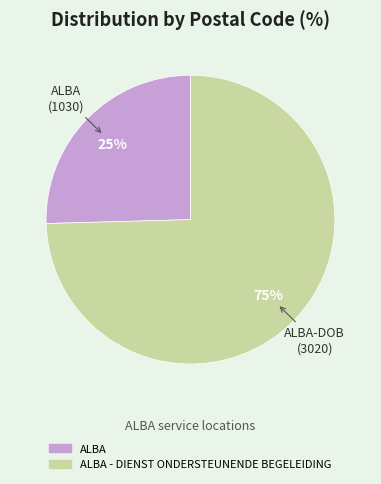

Is there a majority slice in this chart?

Yes